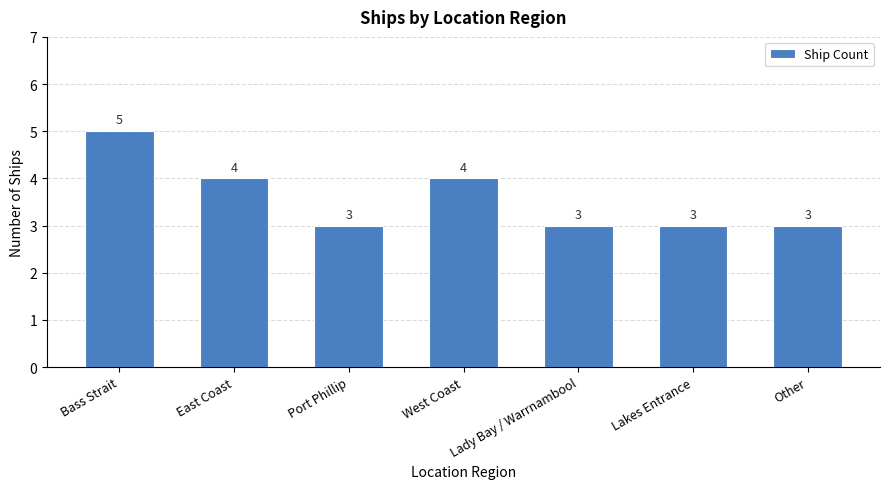

How many bars are there in total?

7